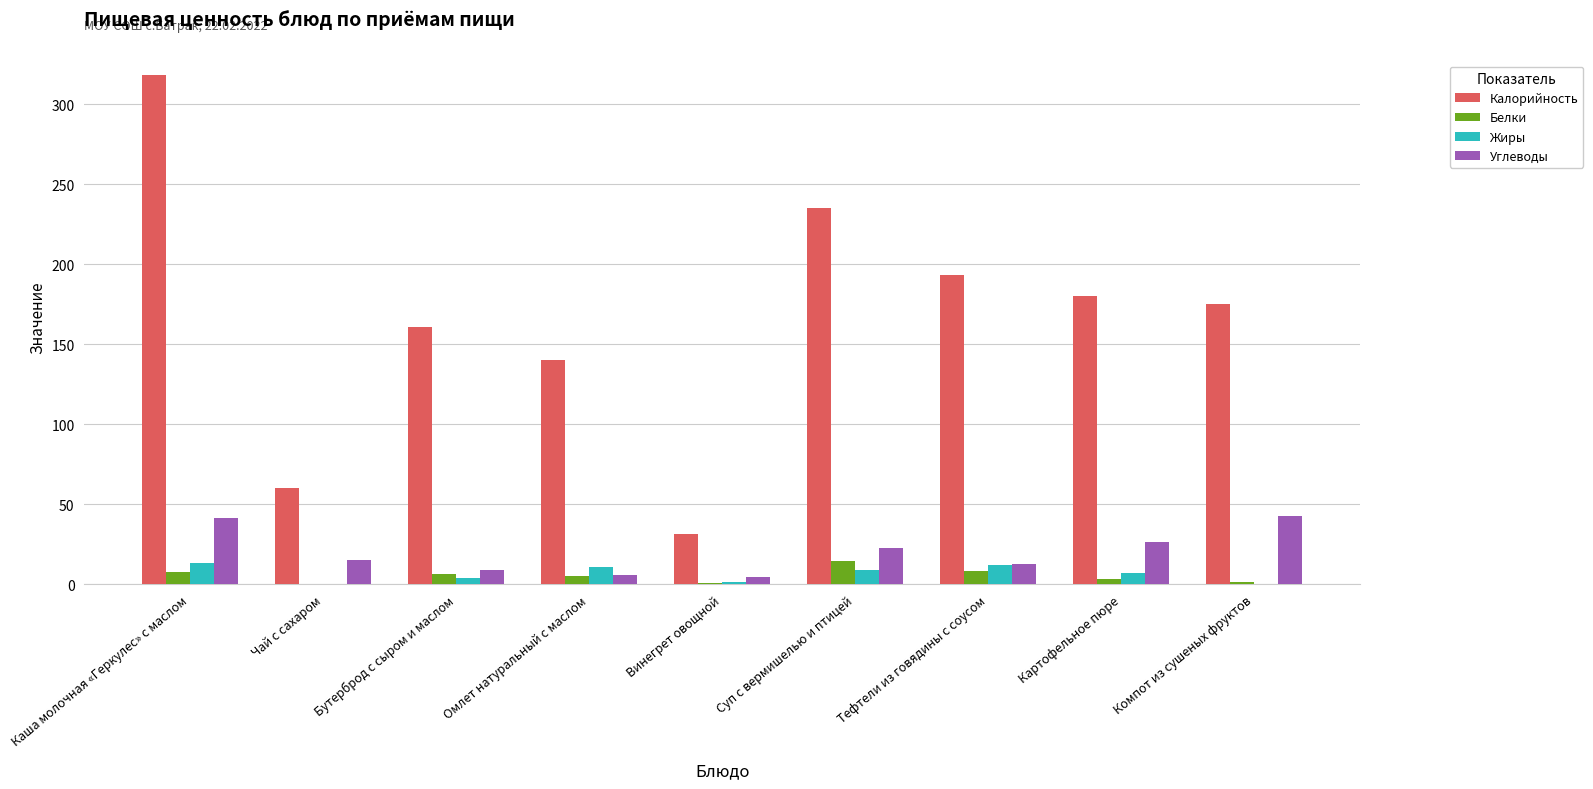

How many data points in Белки are above 5?

5